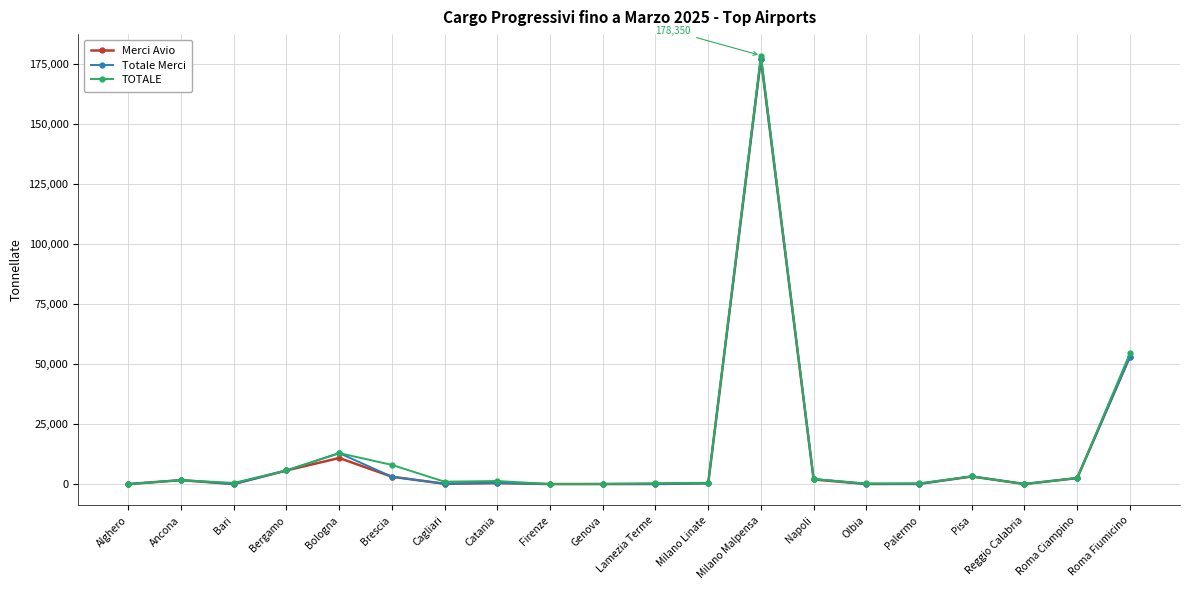

What is the label of the 2nd point from the left?

Ancona